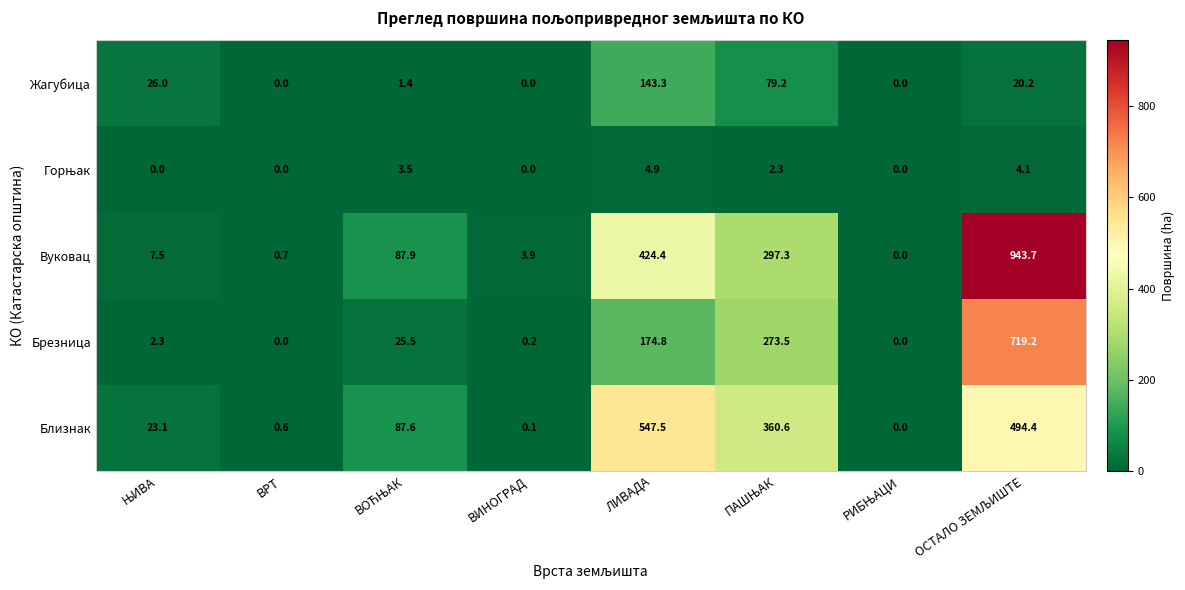

What is the maximum value shown in the chart?

943.7